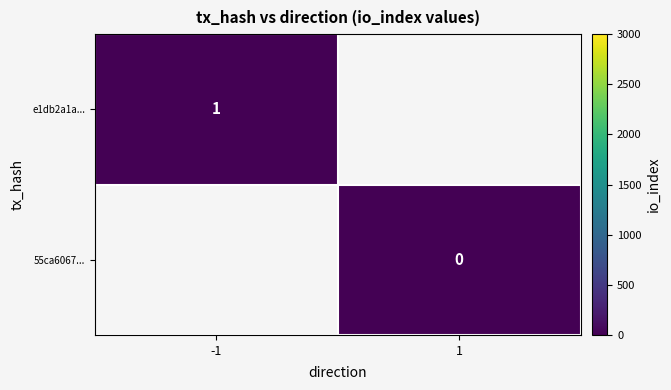

The e1db2a1a... series shows 1 at -1. True or false?

True